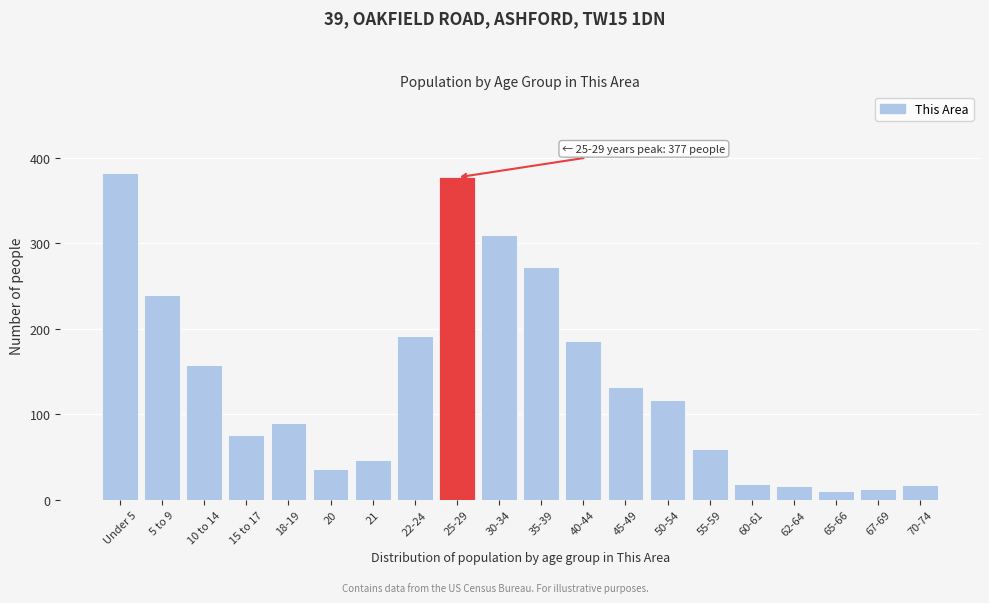

What is the difference between the maximum and minimum values?

372